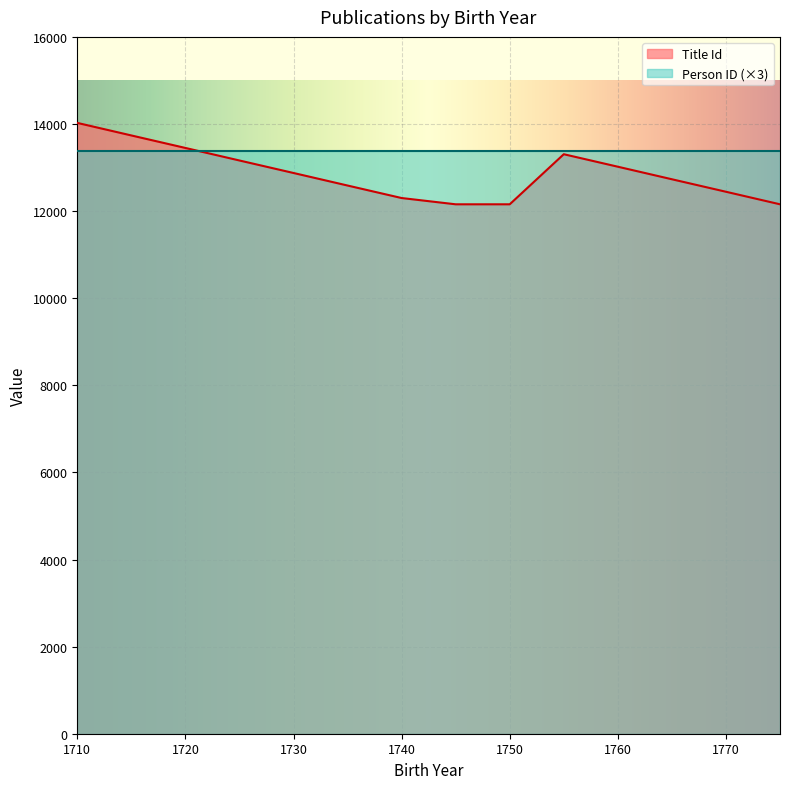

What is the total value across all series at 1750?

25542